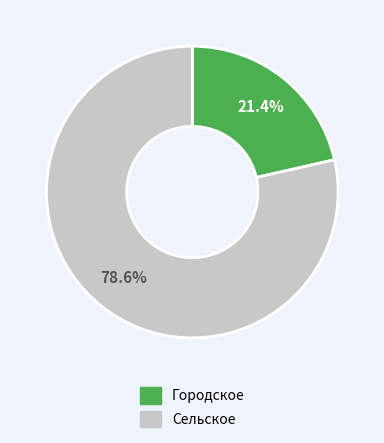

Is there a majority slice in this chart?

Yes